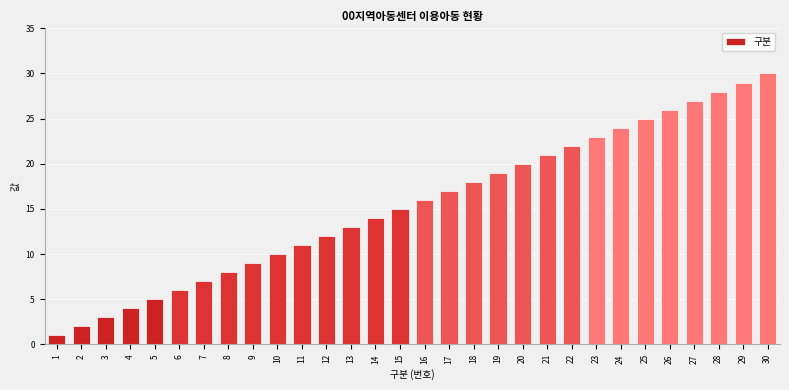

List the labels in order of value, largest first.

30, 29, 28, 27, 26, 25, 24, 23, 22, 21, 20, 19, 18, 17, 16, 15, 14, 13, 12, 11, 10, 9, 8, 7, 6, 5, 4, 3, 2, 1